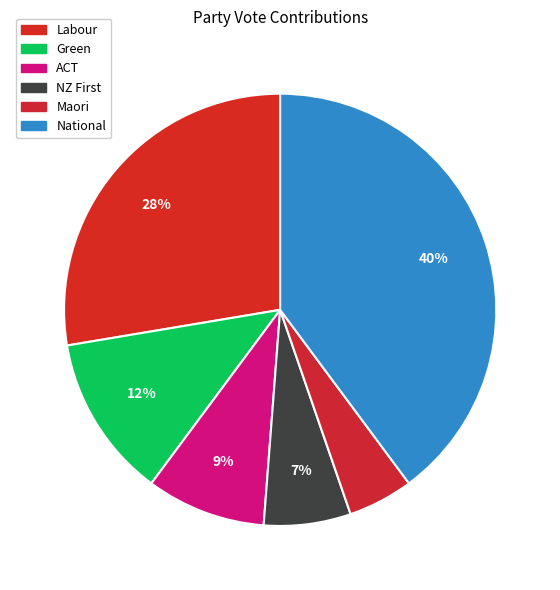

Count the number of slices in the pie.

6